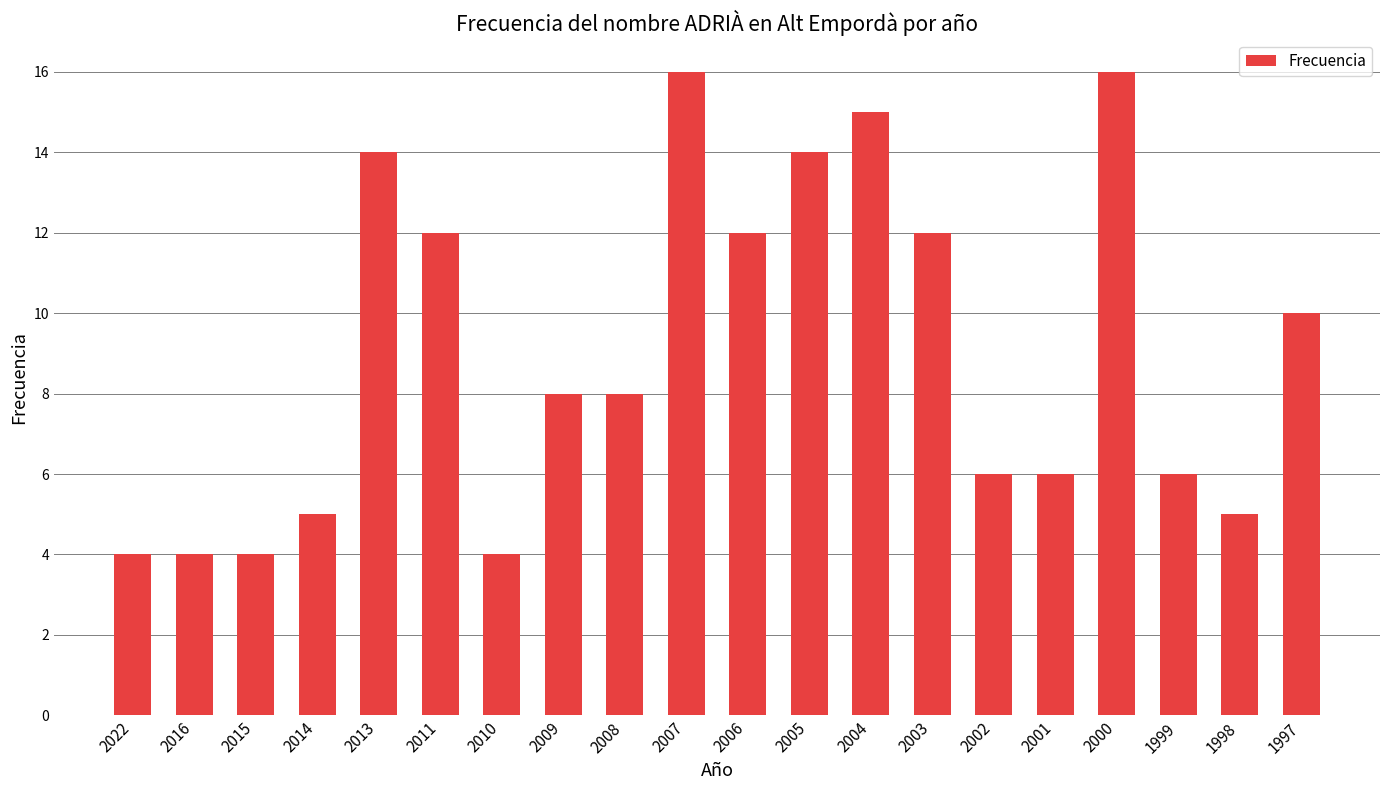

At which label does the data first exceed 8?

2013